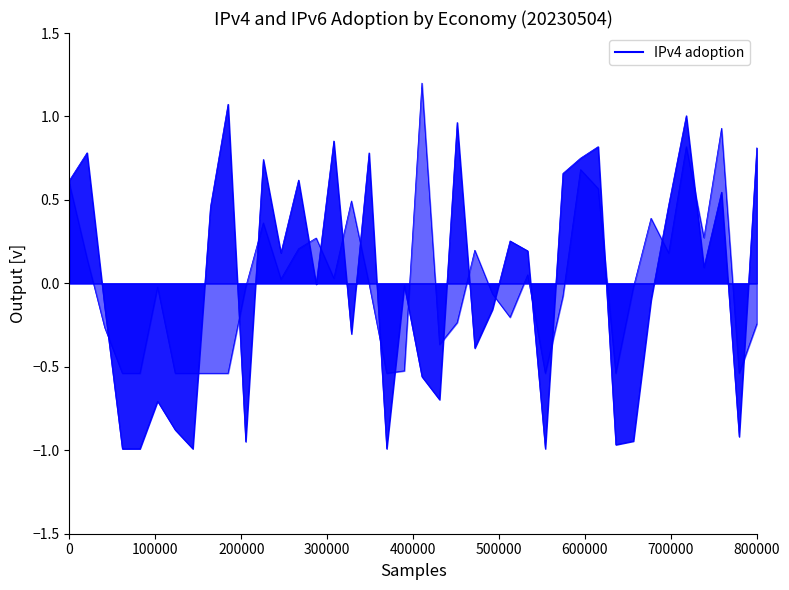

True or false: IPv4 adoption line has a value of -1.5 at 38.

False